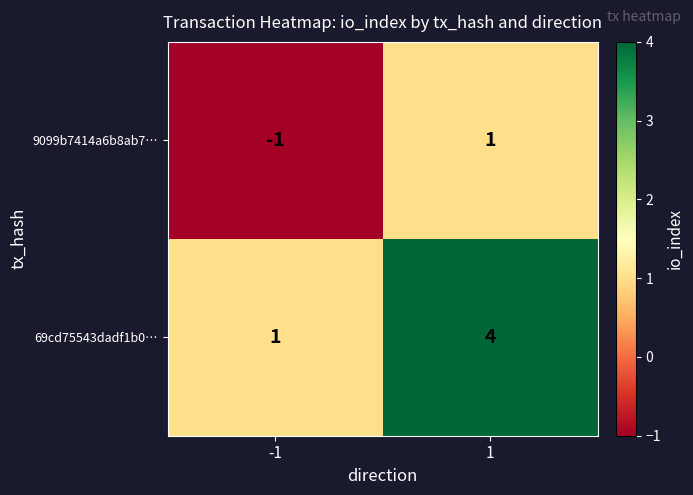

Reading left to right, transcribe all the data shown in this chart.

9099b7414a6b8ab7…: -1=-1	1=1
69cd75543dadf1b0…: -1=1	1=4